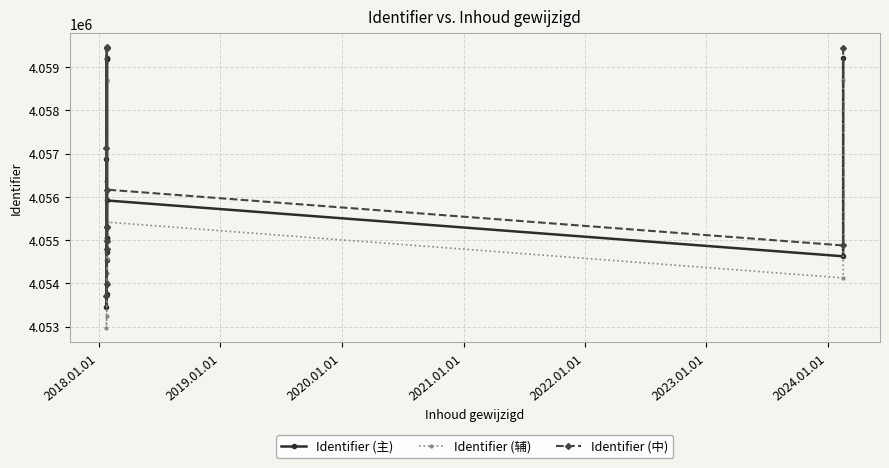

What are all the series names shown in the legend?

Identifier (主), Identifier (辅), Identifier (中)